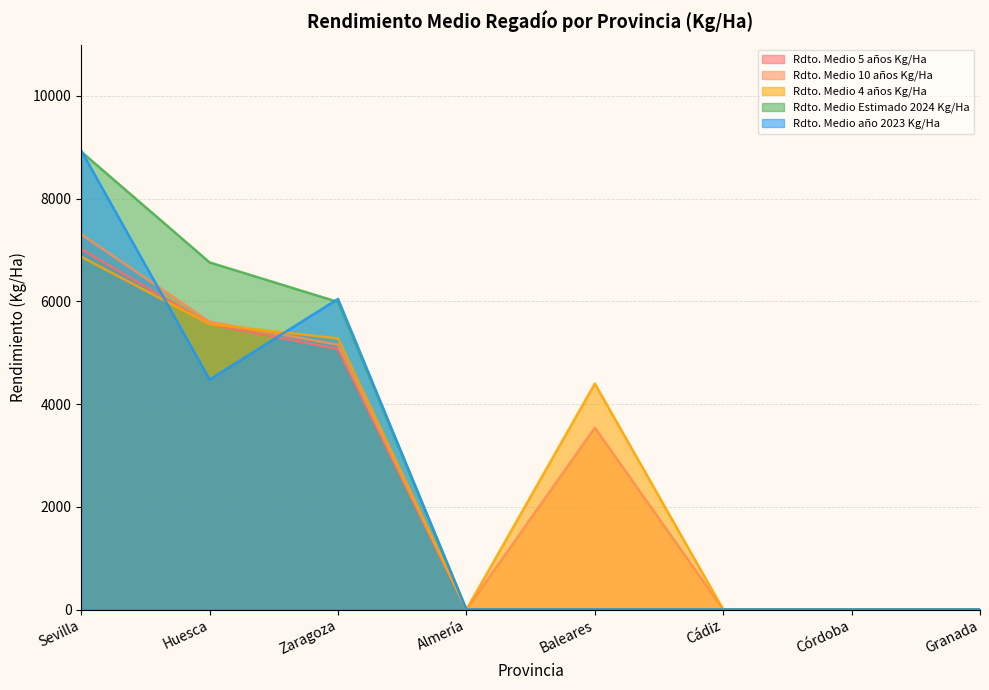

Reading left to right, extract all data points from this chart.

Rdto. Medio 5 años Kg/Ha: Sevilla=7017.2	Huesca=5557.1	Zaragoza=5072.5	Almería=0.0	Baleares=0.0	Cádiz=0.0	Córdoba=0.0	Granada=0.0
Rdto. Medio 10 años Kg/Ha: Sevilla=7305.1	Huesca=5604.8	Zaragoza=5156.0	Almería=0.0	Baleares=3540.0	Cádiz=0.0	Córdoba=0.0	Granada=0.0
Rdto. Medio 4 años Kg/Ha: Sevilla=6868.8	Huesca=5557.1	Zaragoza=5279.6	Almería=0.0	Baleares=4400.0	Cádiz=0.0	Córdoba=0.0	Granada=0.0
Rdto. Medio Estimado 2024 Kg/Ha: Sevilla=8916.0	Huesca=6759.3	Zaragoza=5989.3	Almería=0.0	Baleares=0.0	Cádiz=0.0	Córdoba=0.0	Granada=0.0
Rdto. Medio año 2023 Kg/Ha: Sevilla=8935.7	Huesca=4478.6	Zaragoza=6050.3	Almería=0.0	Baleares=0.0	Cádiz=0.0	Córdoba=0.0	Granada=0.0